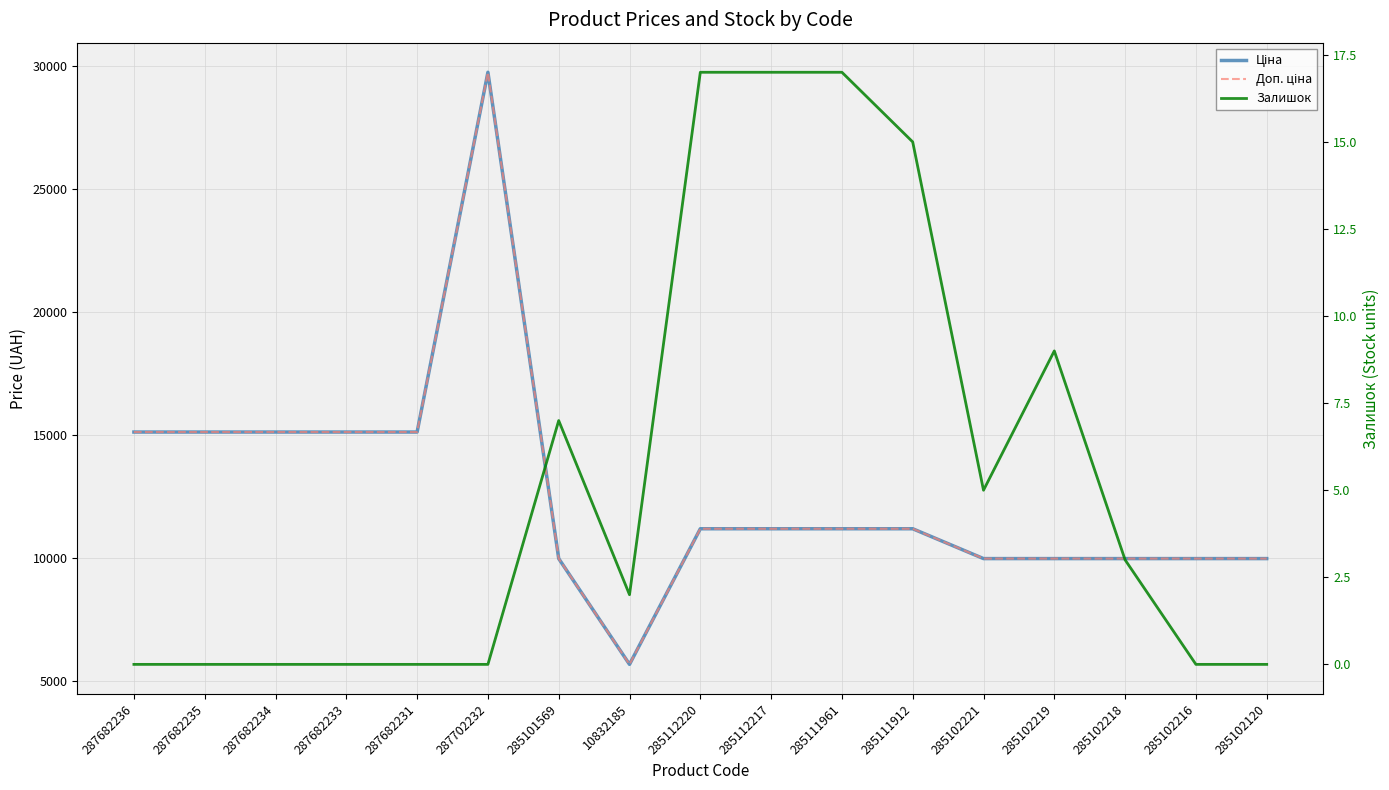

Rank the series by their maximum value, from highest to lowest.

Ціна, Доп. ціна, Залишок